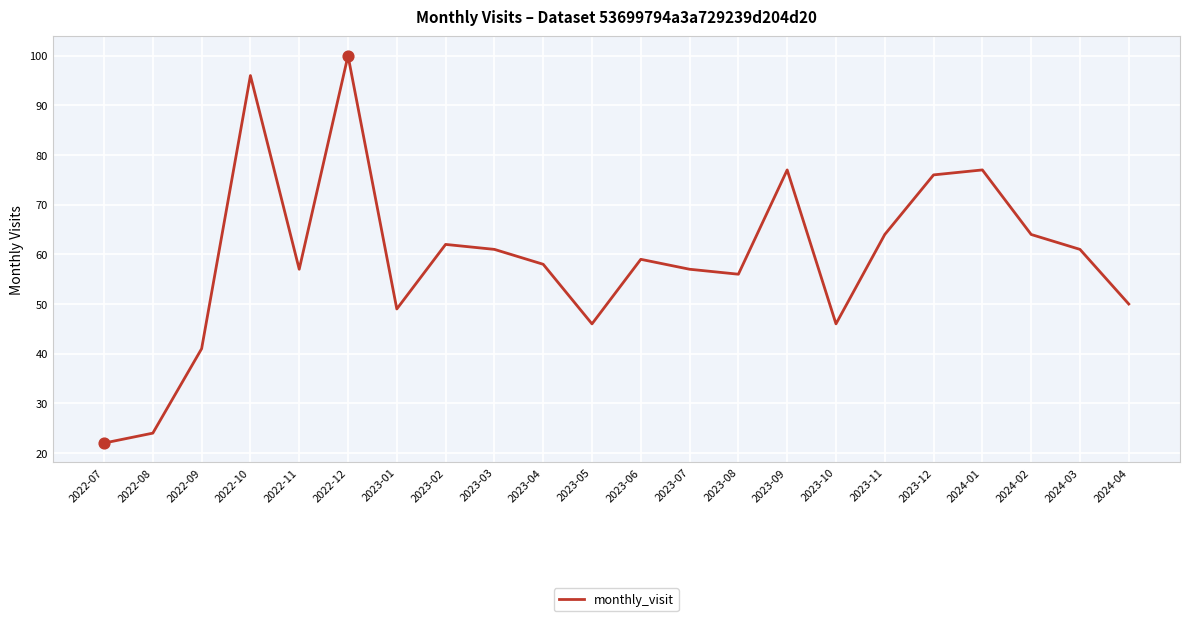

What is the change in value from 2023-01 to 2024-03?

+12